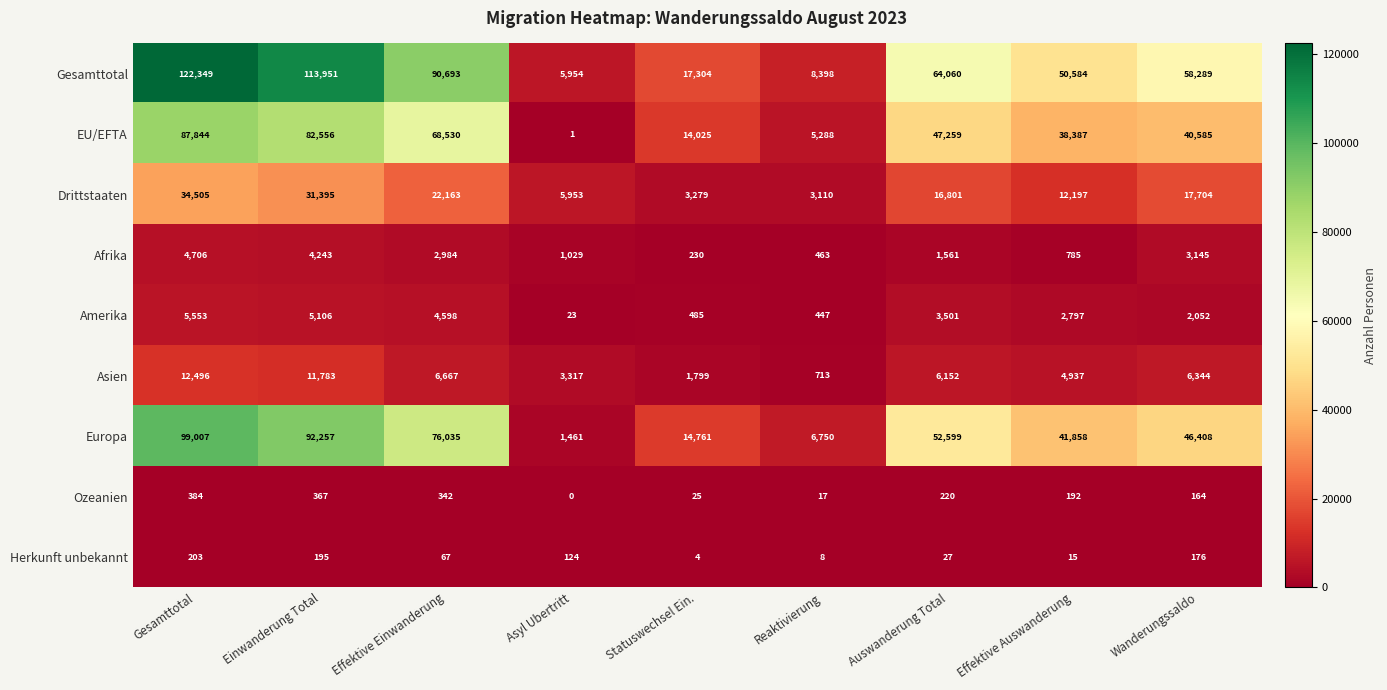

The value of Drittstaaten at Auswanderung Total is 16801. True or false?

True